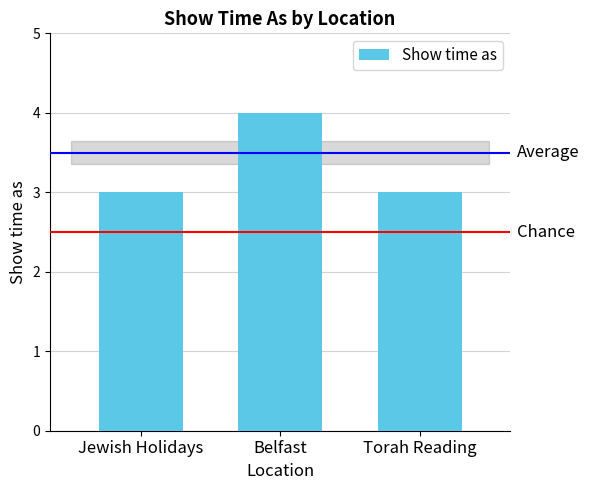

Which category has the highest value across all series?

Belfast